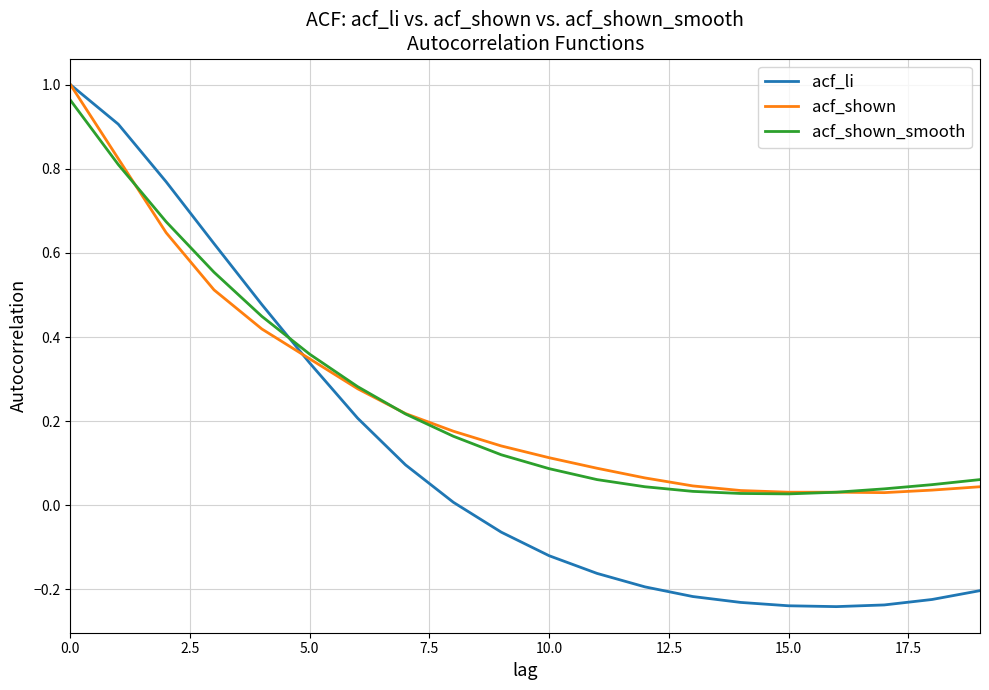

Reading left to right, what are all the values shown in this chart?

acf_li: 1.0	0.9	0.8	0.6	0.5	0.3	0.2	0.1	0.0	-0.1	-0.1	-0.2	-0.2	-0.2	-0.2	-0.2	-0.2	-0.2	-0.2	-0.2
acf_shown: 1.0	0.8	0.6	0.5	0.4	0.3	0.3	0.2	0.2	0.1	0.1	0.1	0.1	0.0	0.0	0.0	0.0	0.0	0.0	0.0
acf_shown_smooth: 1.0	0.8	0.7	0.6	0.4	0.4	0.3	0.2	0.2	0.1	0.1	0.1	0.0	0.0	0.0	0.0	0.0	0.0	0.0	0.1